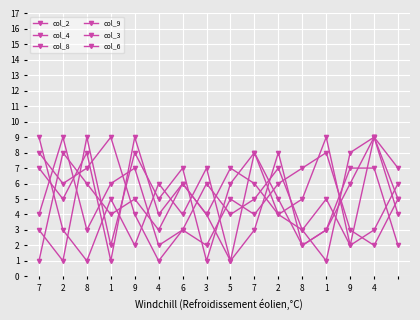

How many interior local peaks does the col_3 series have?

6